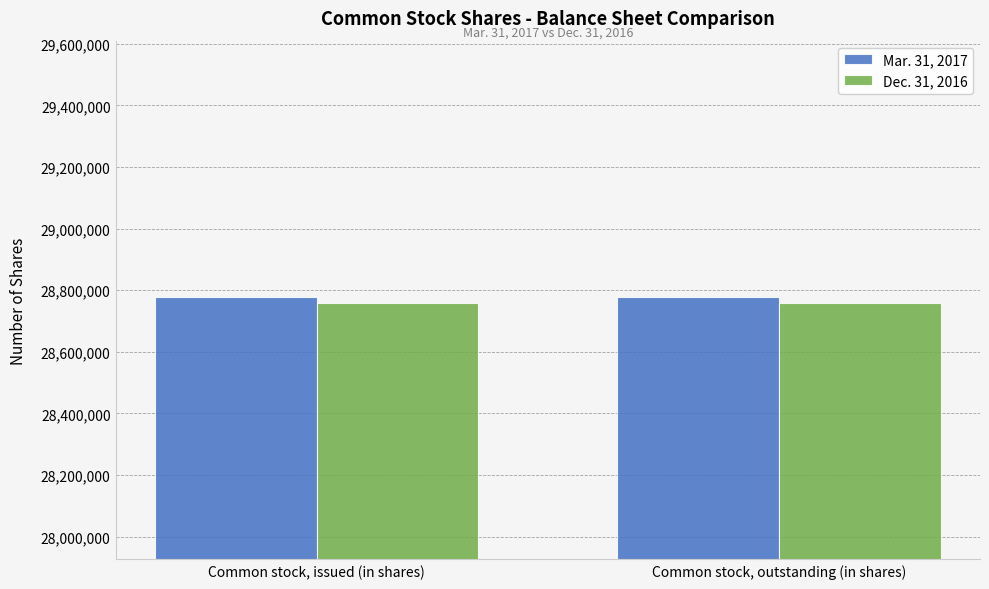

Reading left to right, list all the values displayed in this chart.

Mar. 31, 2017: Common stock, issued (in shares)=28776398	Common stock, outstanding (in shares)=28776398
Dec. 31, 2016: Common stock, issued (in shares)=28759731	Common stock, outstanding (in shares)=28759731